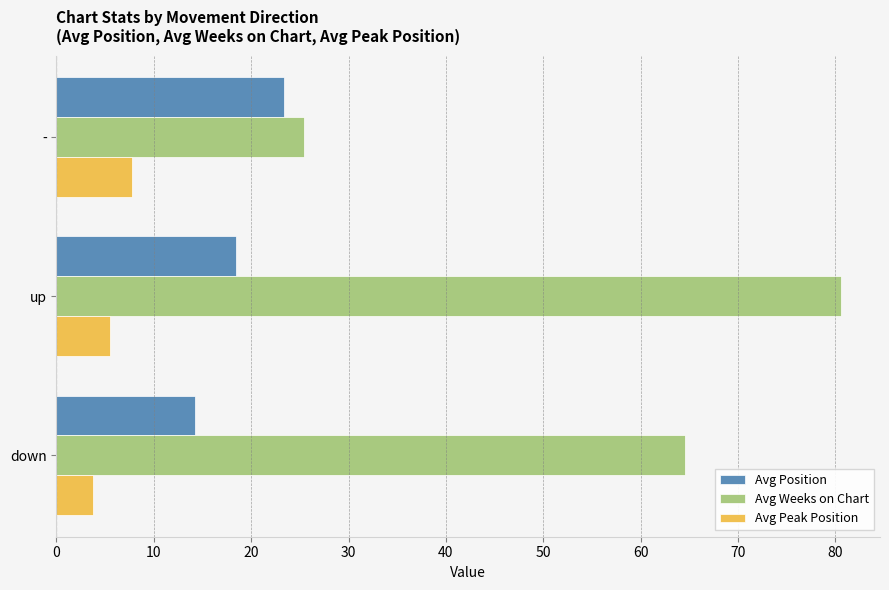

Where is Avg Weeks on Chart nearest to the value 53?

down